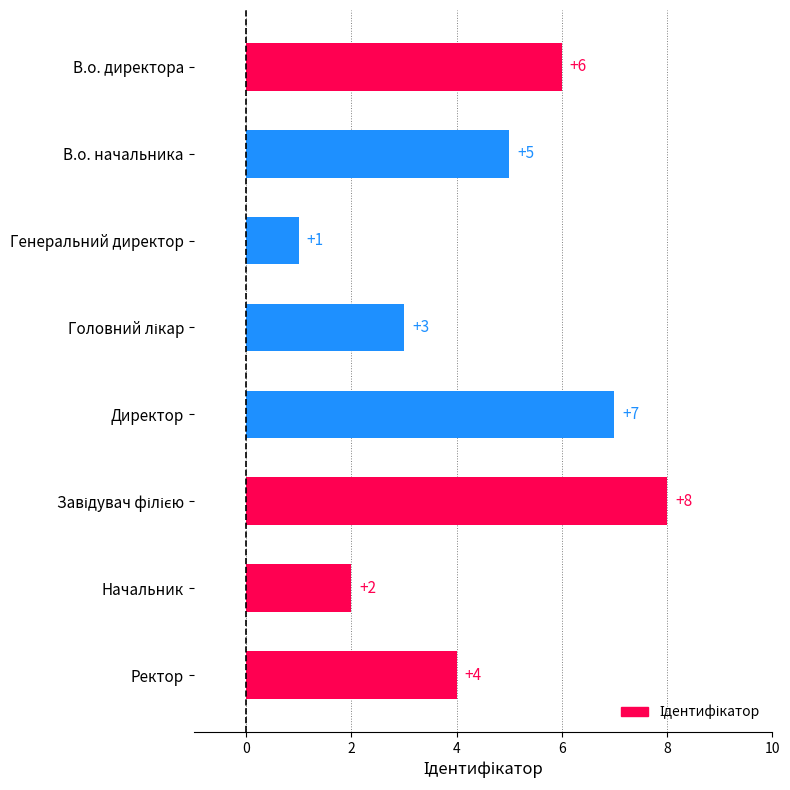

What is the sum of all values?

36